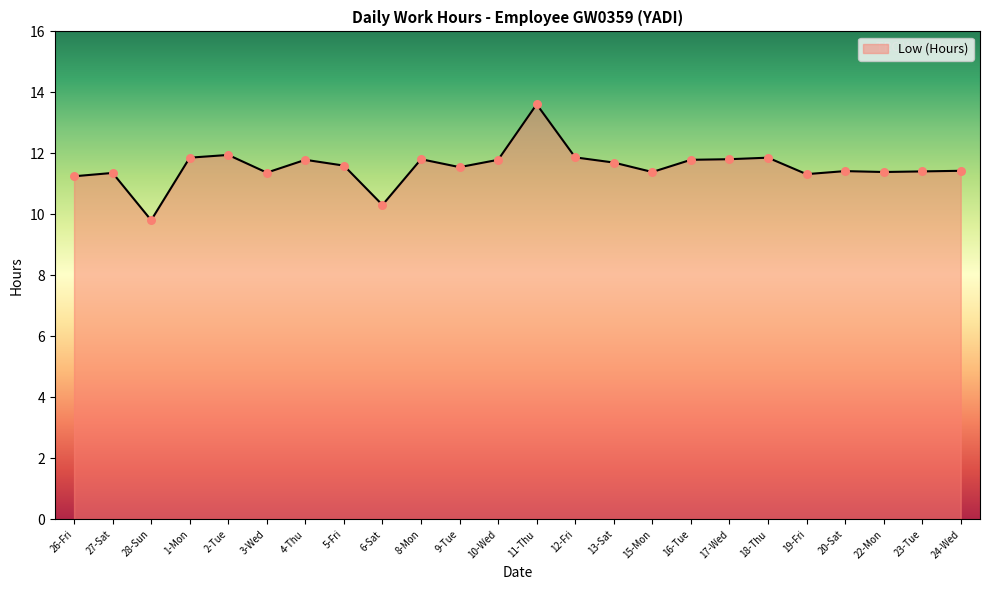

What is the ratio of the value at 13-Sat to the value at 20-Sat?

1.0